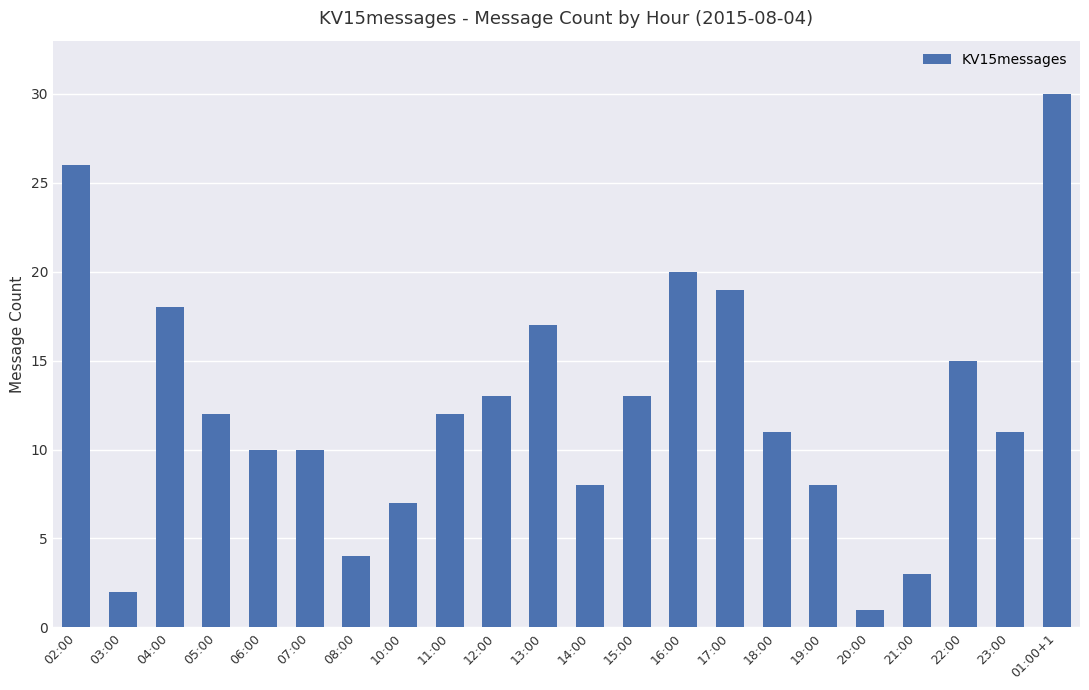

What is the value of the 17th bar from the left?

8